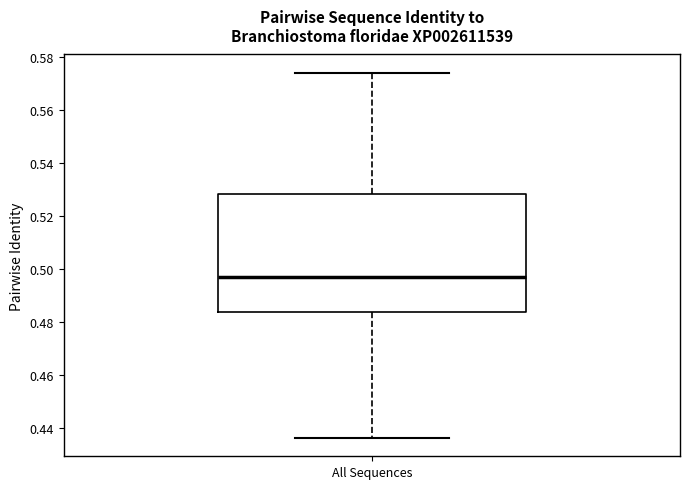

Transcribe this box plot: give where the median line is, the range the box spans, and where the two whiskers end, as read against the y-axis. The values are not printed on the chart, so give them approximately, as read against the axis.

median 0.496, box 0.484 to 0.528, whiskers 0.436 to 0.574